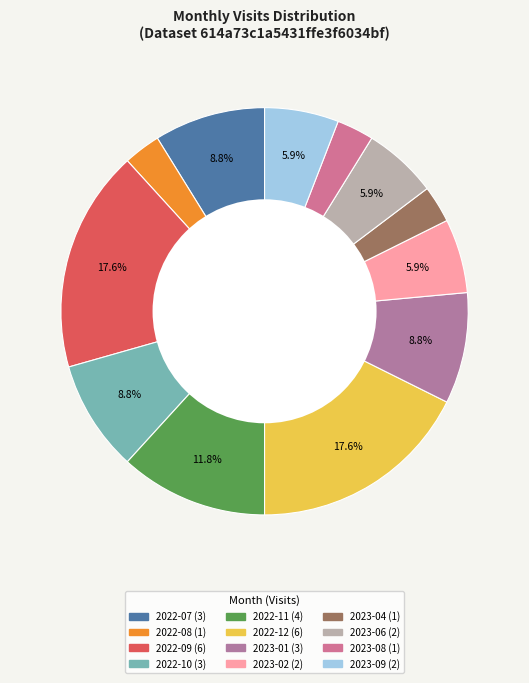

Which slice is the smallest?

2022-08